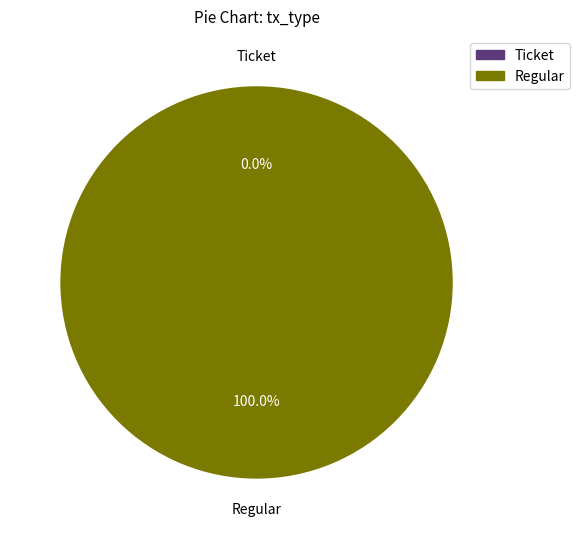

Is it true that Ticket is 1% of the pie?

False